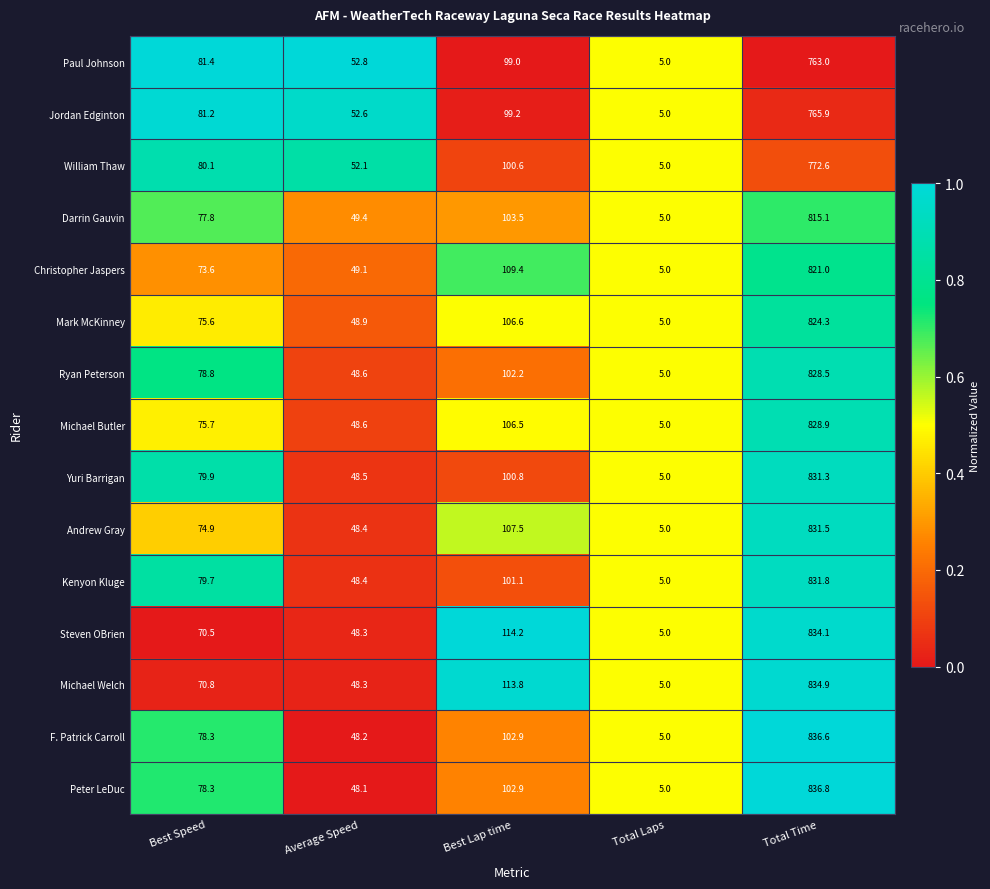

At which category is the sum across all series the highest?

Total Time